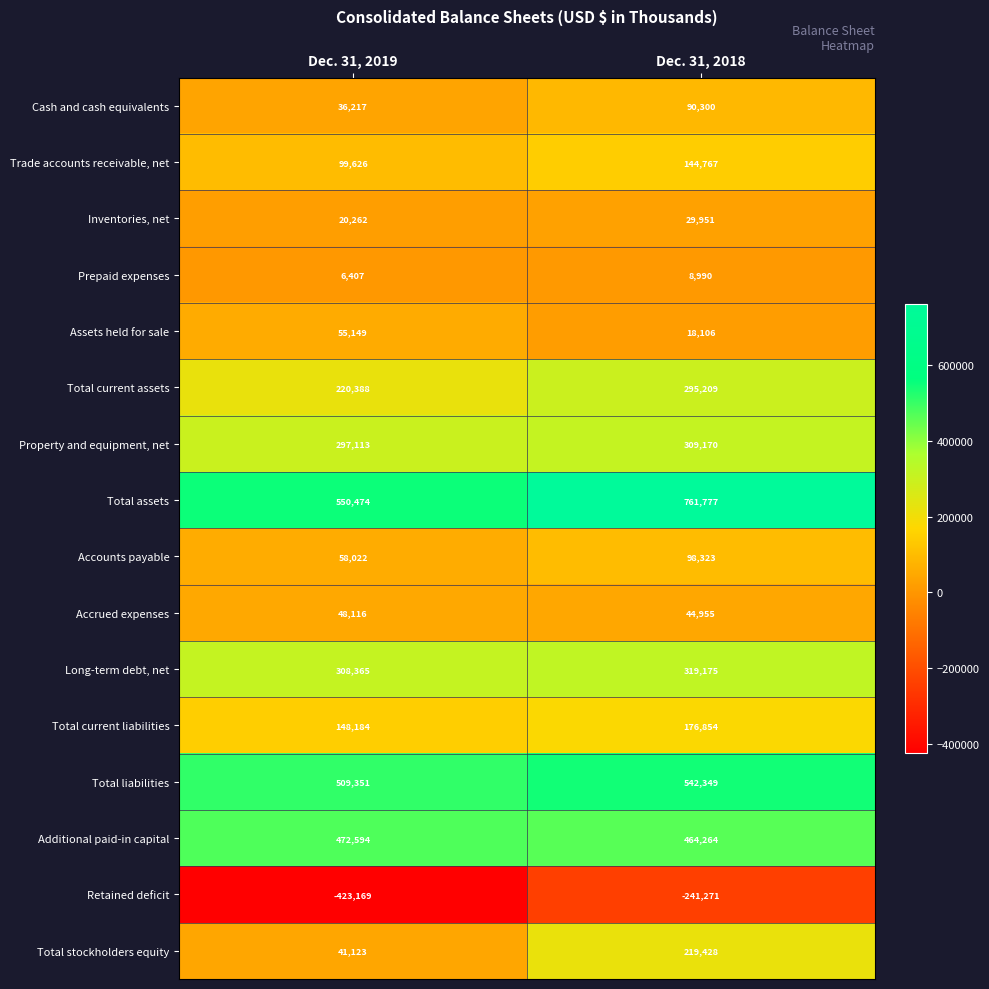

What is the approximate value of Long-term debt, net at Dec. 31, 2019?

308365